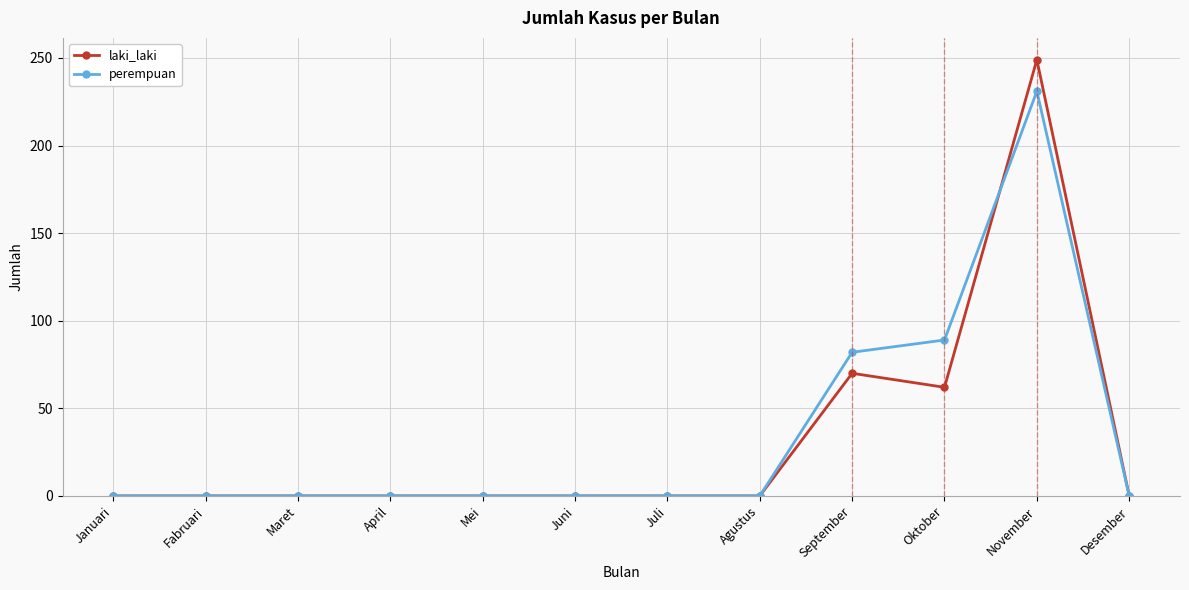

Which series has the widest spread of values?

laki_laki